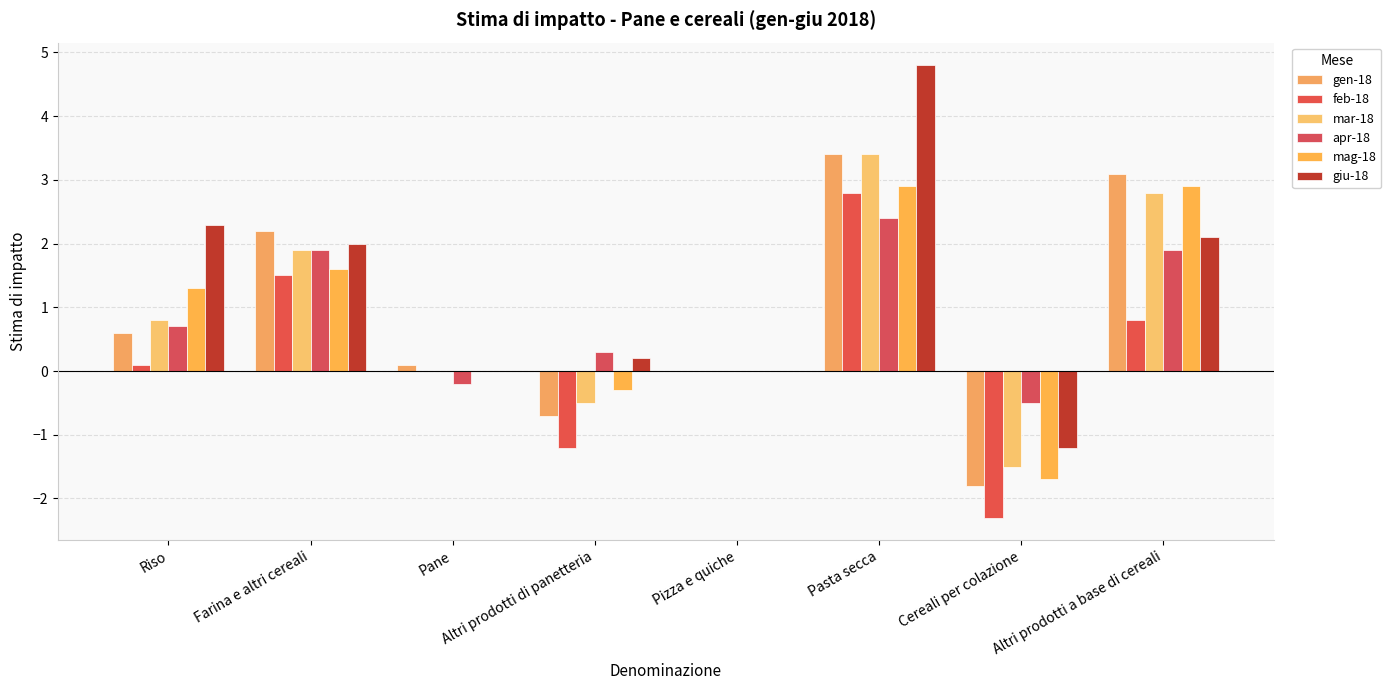

Does the chart contain stacked bars?

No